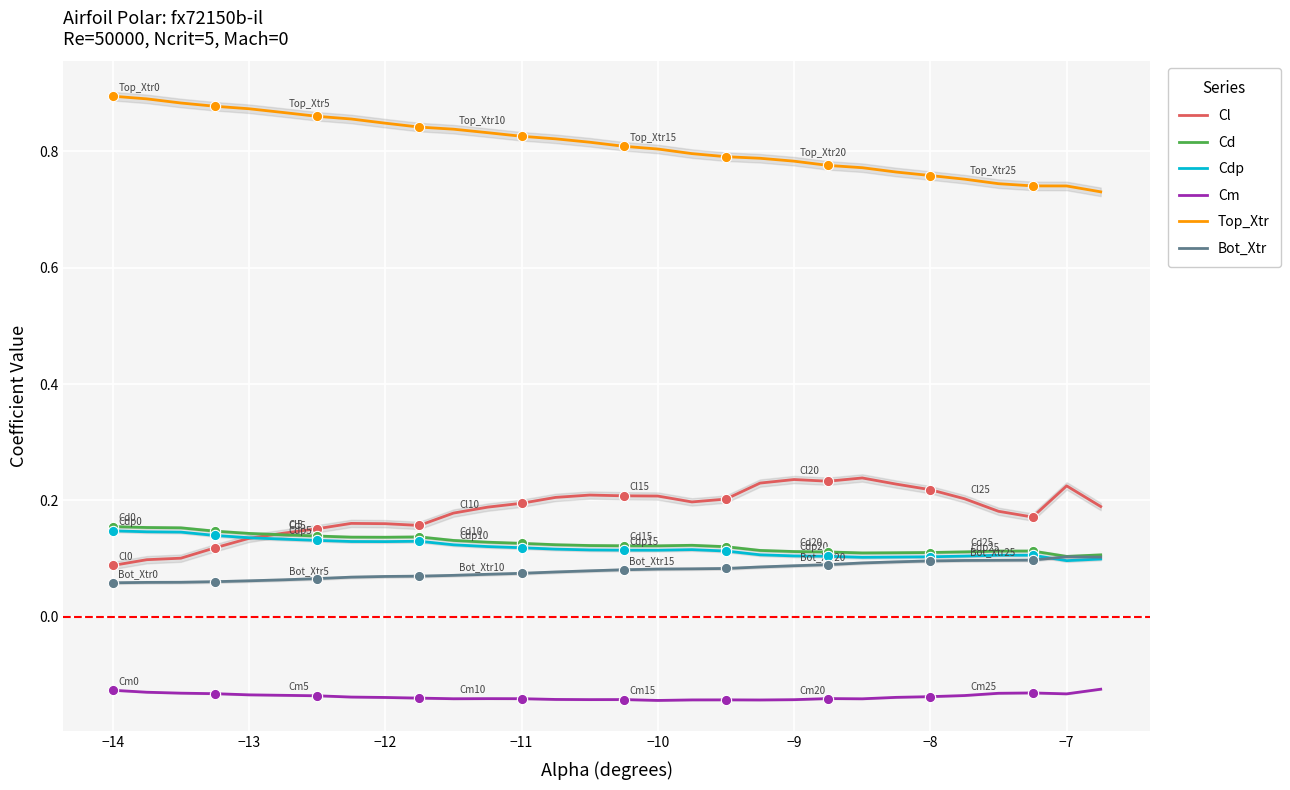

True or false: Cl and Cm cross at least once.

False